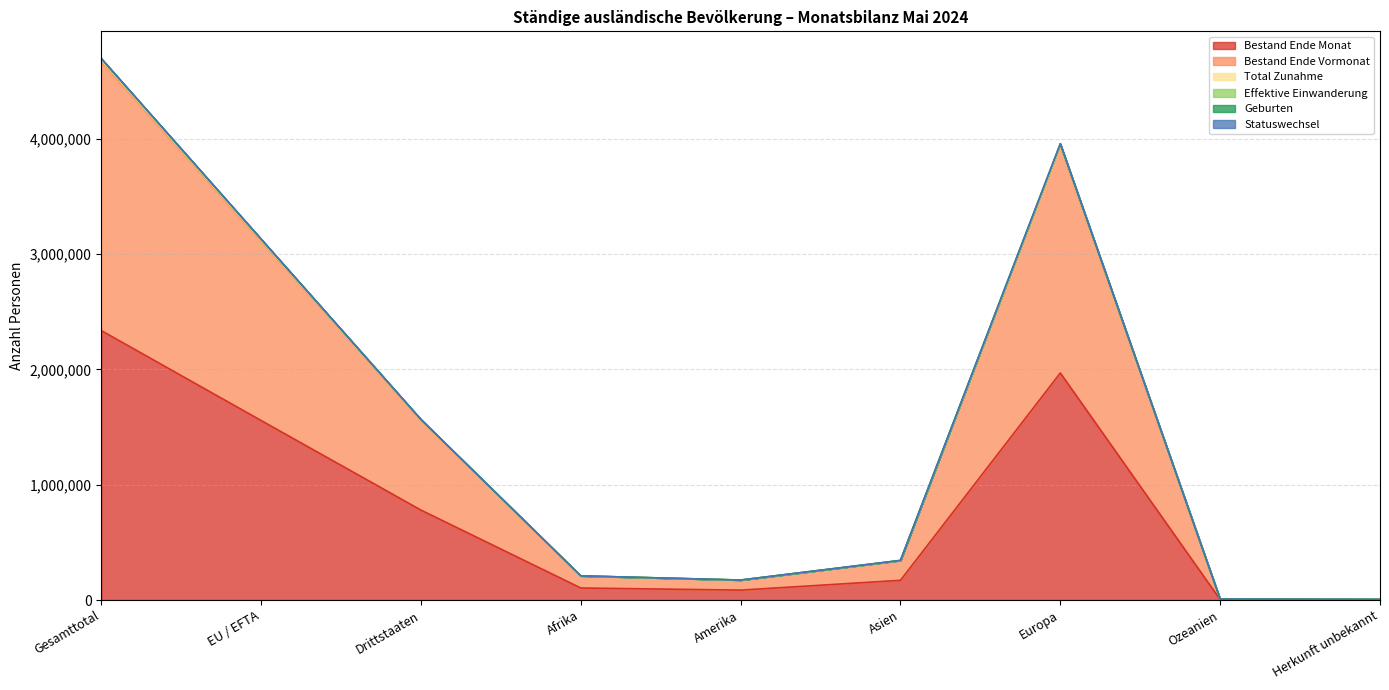

Reading left to right, list all the values displayed in this chart.

Bestand Ende Monat: Gesamttotal=2336800	EU / EFTA=1556844	Drittstaaten=779956	Afrika=104282	Amerika=86019	Asien=170843	Europa=1969132	Ozeanien=3878	Herkunft unbekannt=2646
Bestand Ende Vormonat: Gesamttotal=4669071	EU / EFTA=3110538	Drittstaaten=1558533	Afrika=208220	Amerika=171910	Asien=340840	Europa=3935058	Ozeanien=7763	Herkunft unbekannt=5280
Total Zunahme: Gesamttotal=4697539	EU / EFTA=3131296	Drittstaaten=1566243	Afrika=209452	Amerika=173177	Asien=343510	Europa=3958290	Ozeanien=7809	Herkunft unbekannt=5301
Effektive Einwanderung: Gesamttotal=4693593	EU / EFTA=3128333	Drittstaaten=1565260	Afrika=209292	Amerika=173050	Asien=343186	Europa=3954961	Ozeanien=7804	Herkunft unbekannt=5300
Geburten: Gesamttotal=4684255	EU / EFTA=3121183	Drittstaaten=1563072	Afrika=208940	Amerika=172577	Asien=342549	Europa=3947107	Ozeanien=7787	Herkunft unbekannt=5295
Statuswechsel: Gesamttotal=4695277	EU / EFTA=3129415	Drittstaaten=1565862	Afrika=209415	Amerika=173091	Asien=343319	Europa=3956346	Ozeanien=7805	Herkunft unbekannt=5301